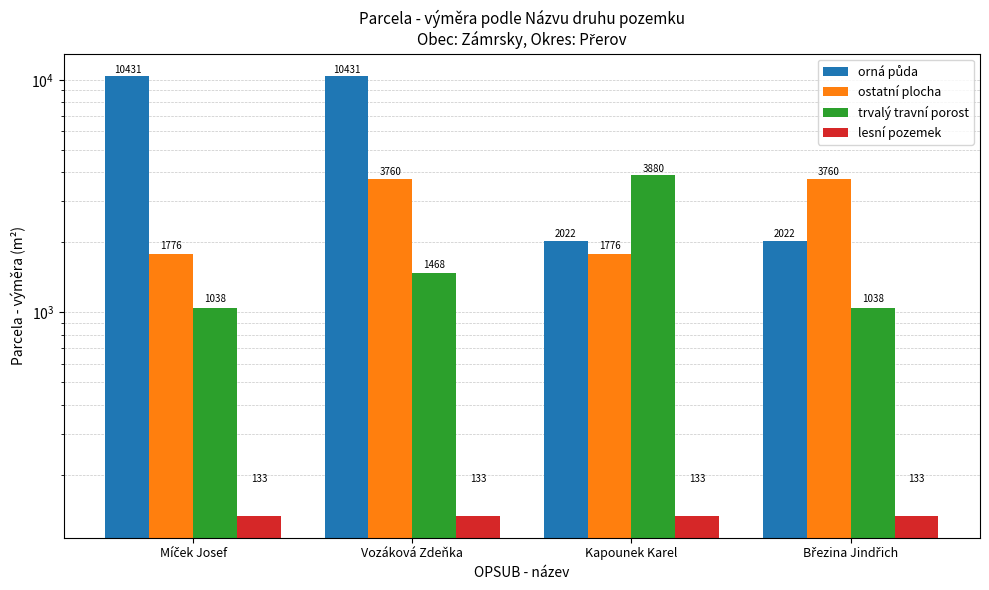

Reading left to right, list all the values displayed in this chart.

orná půda: Míček Josef=10431	Vozáková Zdeňka=10431	Kapounek Karel=2022	Březina Jindřich=2022
ostatní plocha: Míček Josef=1776	Vozáková Zdeňka=3760	Kapounek Karel=1776	Březina Jindřich=3760
trvalý travní porost: Míček Josef=1038	Vozáková Zdeňka=1468	Kapounek Karel=3880	Březina Jindřich=1038
lesní pozemek: Míček Josef=133	Vozáková Zdeňka=133	Kapounek Karel=133	Březina Jindřich=133